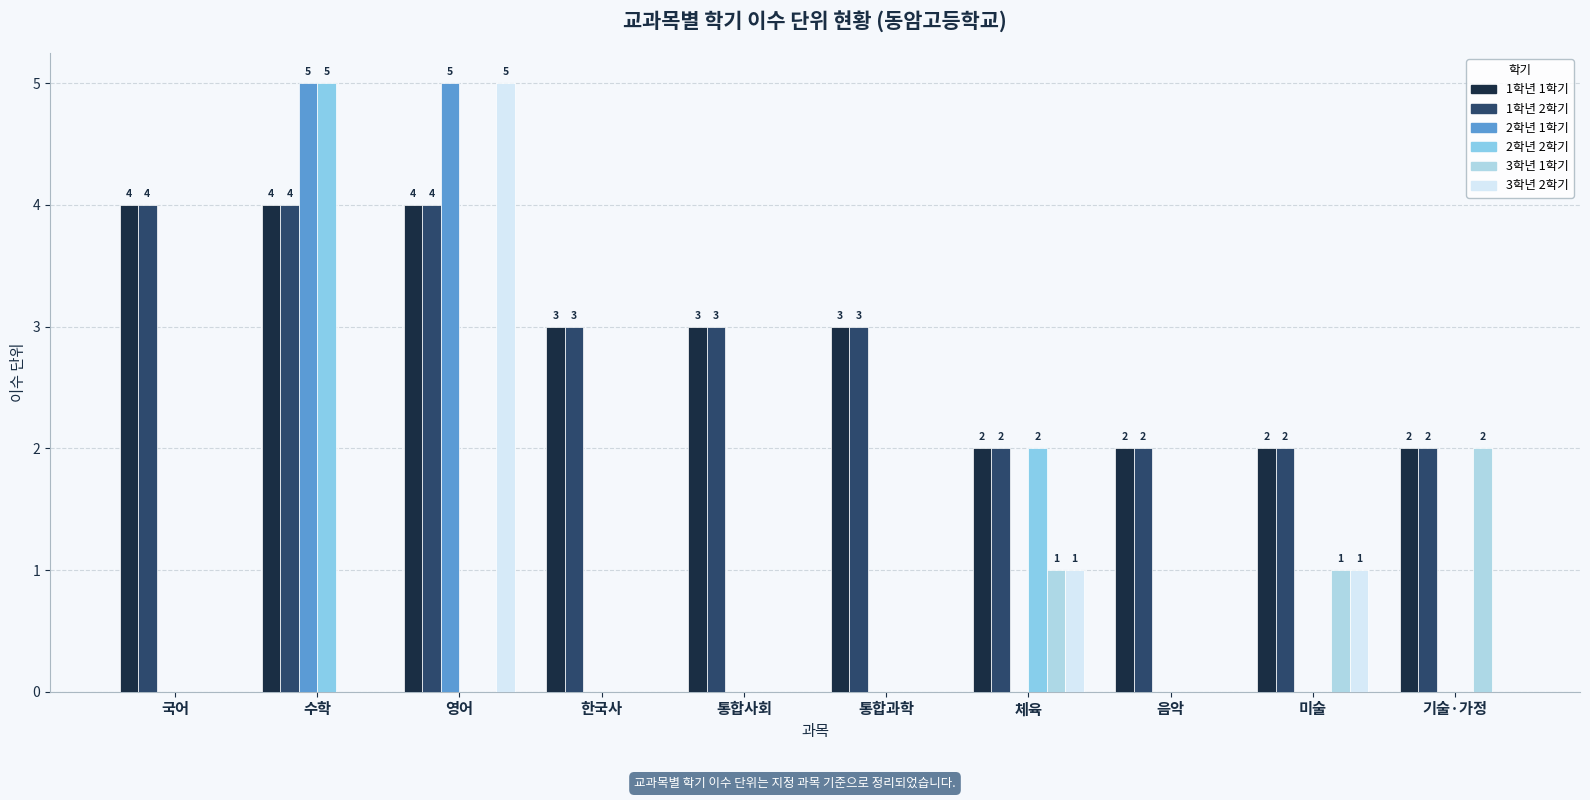

Reading left to right, transcribe all the data shown in this chart.

1학년 1학기: 4	4	4	3	3	3	2	2	2	2
1학년 2학기: 4	4	4	3	3	3	2	2	2	2
2학년 1학기: 0	5	5	0	0	0	0	0	0	0
2학년 2학기: 0	5	0	0	0	0	2	0	0	0
3학년 1학기: 0	0	0	0	0	0	1	0	1	2
3학년 2학기: 0	0	5	0	0	0	1	0	1	0